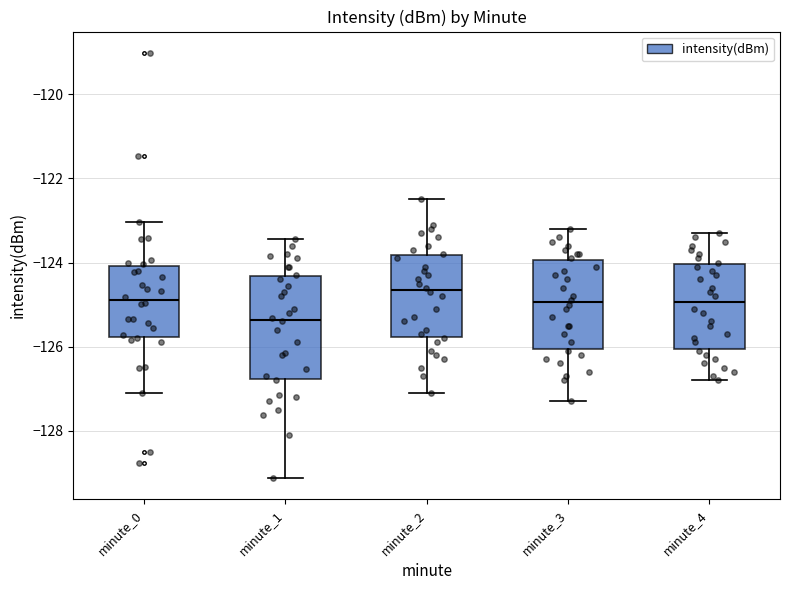

Where is the lower edge of the box for minute_4 on the y-axis? The values are not printed on the chart, so give them approximately, as read against the axis.

-126.0